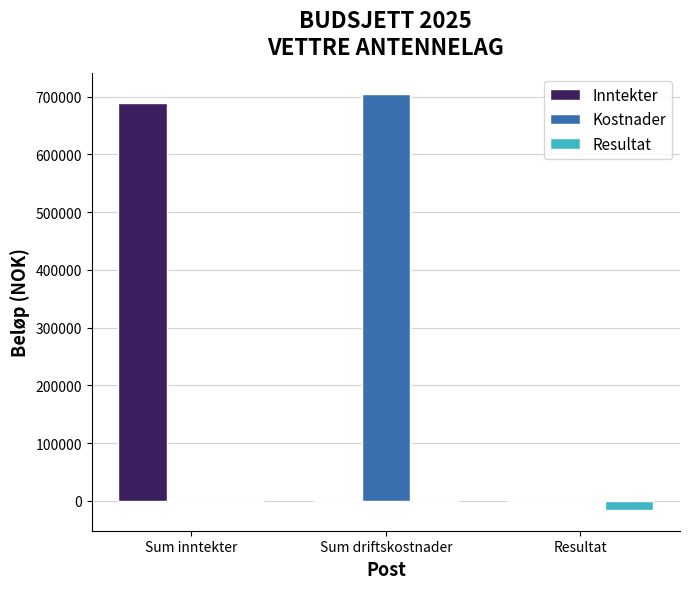

What is the total value across all series at Sum driftskostnader?

704598.6